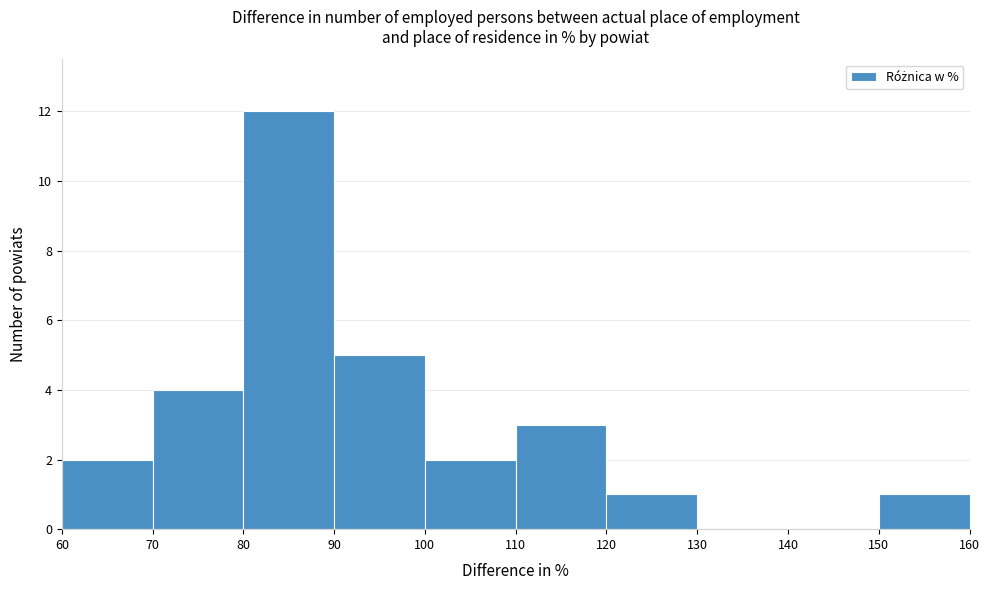

What is the height of the bar covering 100 to 110 on the x-axis? The values are not printed on the chart, so give them approximately, as read against the axis.

2